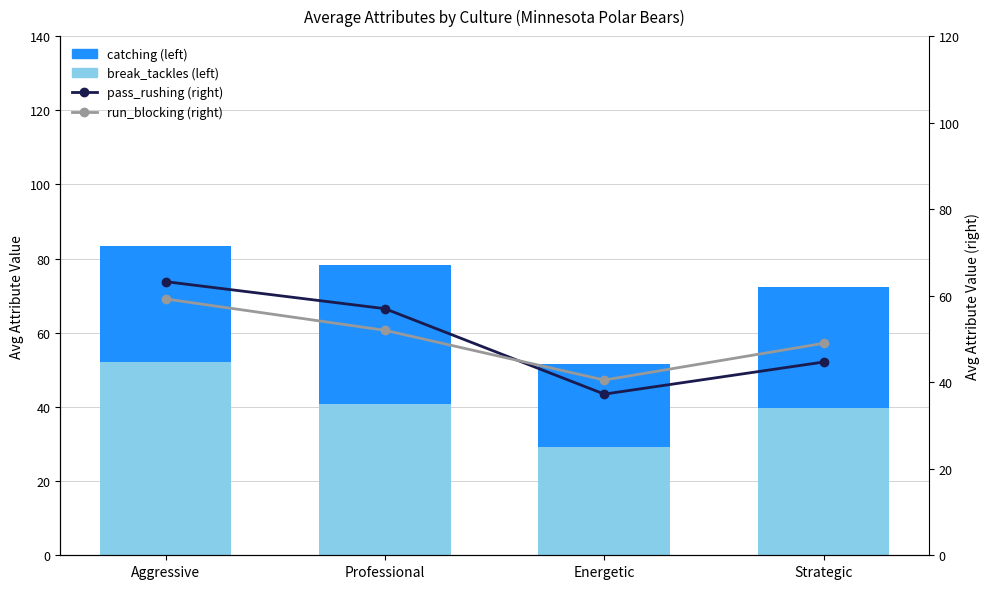

Which has a higher value, Energetic or Strategic?

Strategic